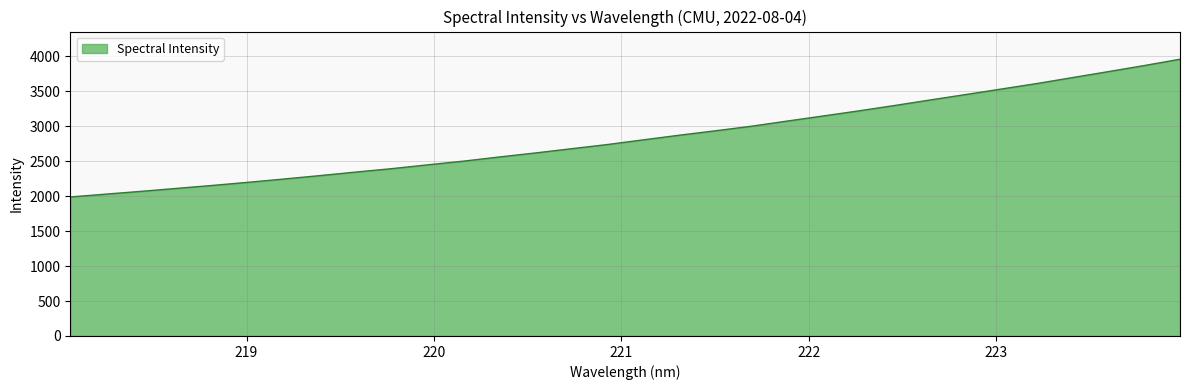

What is the maximum value shown in the chart?

3956.7